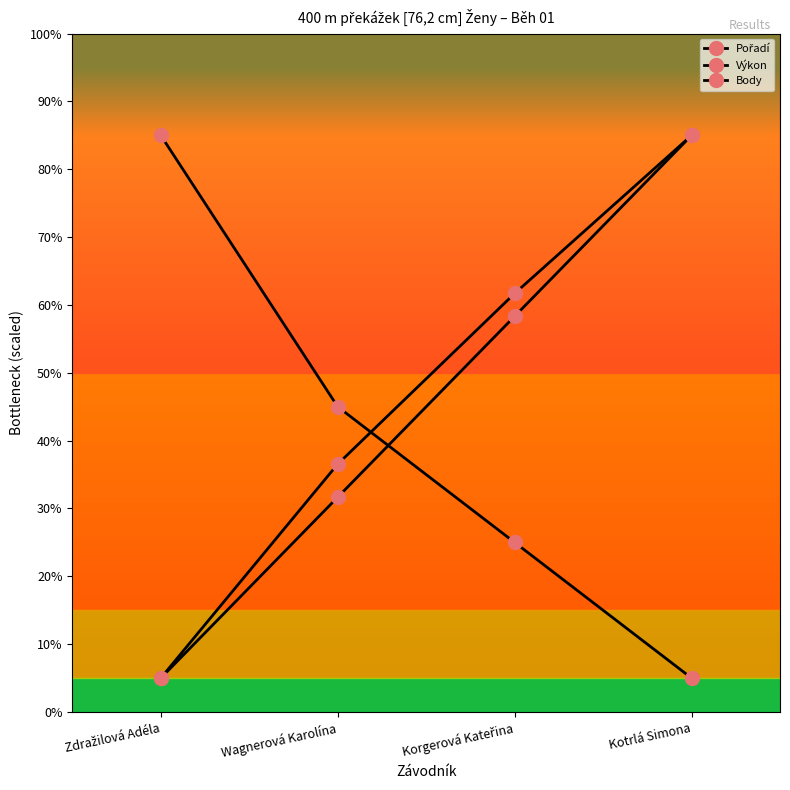

What is the sum of the Výkon values at Kotrlá Simona and Wagnerová Karolína?

121.5